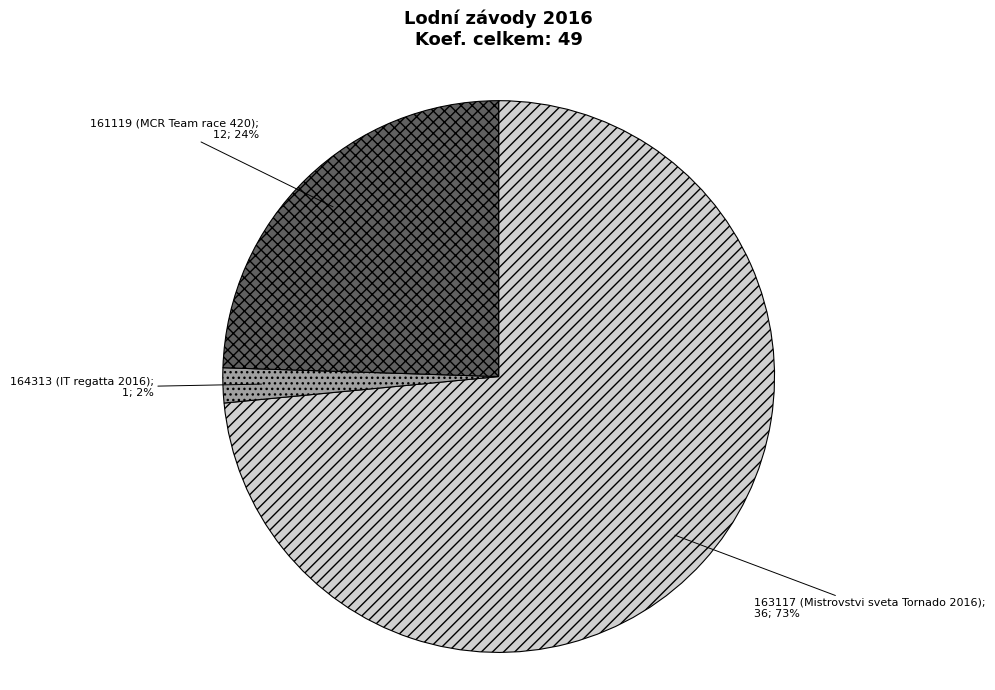

To the nearest percent, what is the average slice percentage?

33%